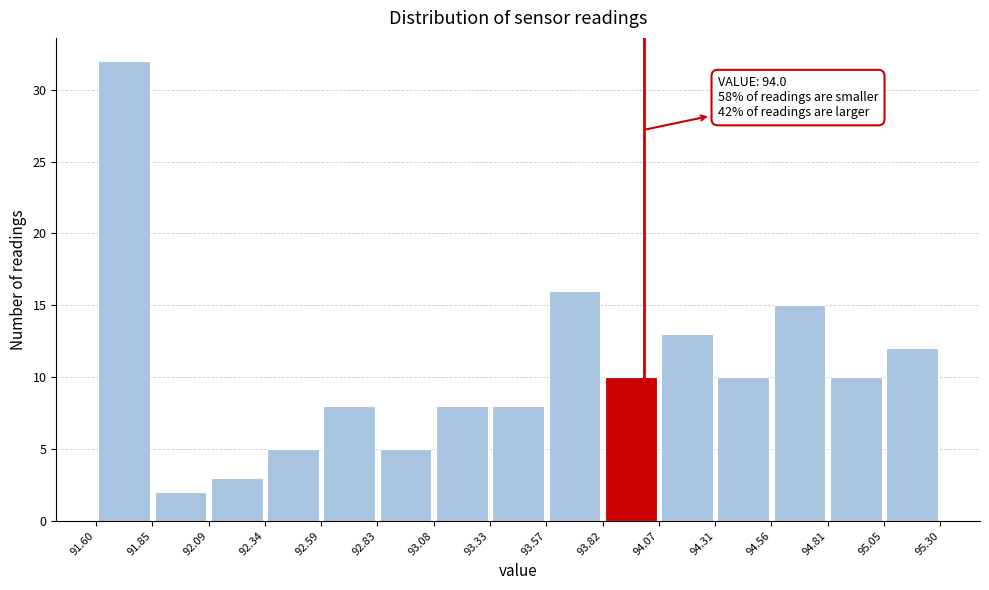

Over which range of the x-axis is the bar tallest?

91.60 to 91.85